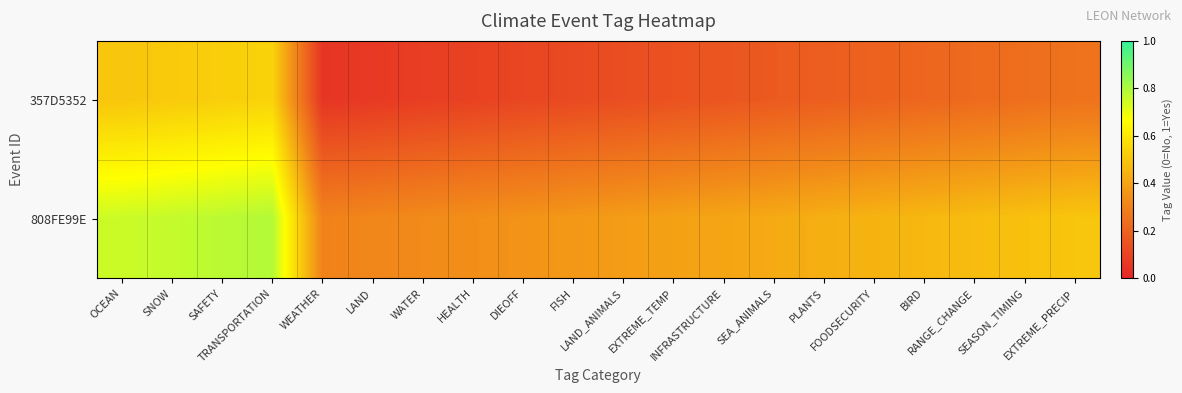

Reading left to right, transcribe all the data shown in this chart.

357D5352: OCEAN=0.5	SNOW=0.5	SAFETY=0.5	TRANSPORTATION=0.5	WEATHER=0.1	LAND=0.1	WATER=0.1	HEALTH=0.1	DIEOFF=0.1	FISH=0.1	LAND_ANIMALS=0.1	EXTREME_TEMP=0.1	INFRASTRUCTURE=0.2	SEA_ANIMALS=0.2	PLANTS=0.2	FOODSECURITY=0.2	BIRD=0.2	RANGE_CHANGE=0.2	SEASON_TIMING=0.2	EXTREME_PRECIP=0.2
808FE99E: OCEAN=0.8	SNOW=0.8	SAFETY=0.8	TRANSPORTATION=0.8	WEATHER=0.3	LAND=0.3	WATER=0.3	HEALTH=0.3	DIEOFF=0.4	FISH=0.4	LAND_ANIMALS=0.4	EXTREME_TEMP=0.4	INFRASTRUCTURE=0.4	SEA_ANIMALS=0.4	PLANTS=0.4	FOODSECURITY=0.4	BIRD=0.5	RANGE_CHANGE=0.5	SEASON_TIMING=0.5	EXTREME_PRECIP=0.5